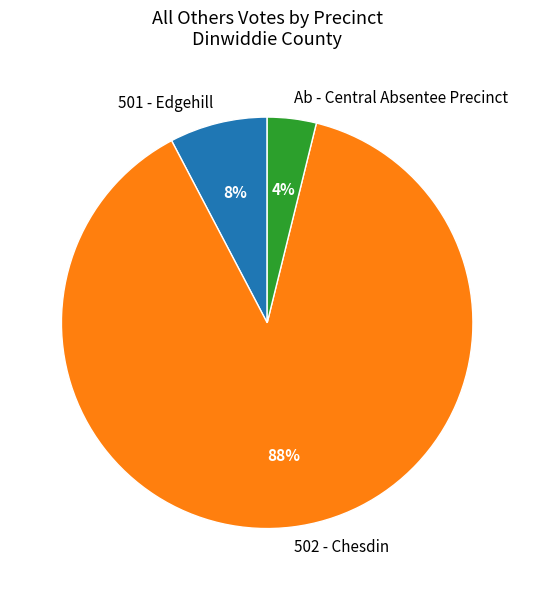

Is there a majority slice in this chart?

Yes